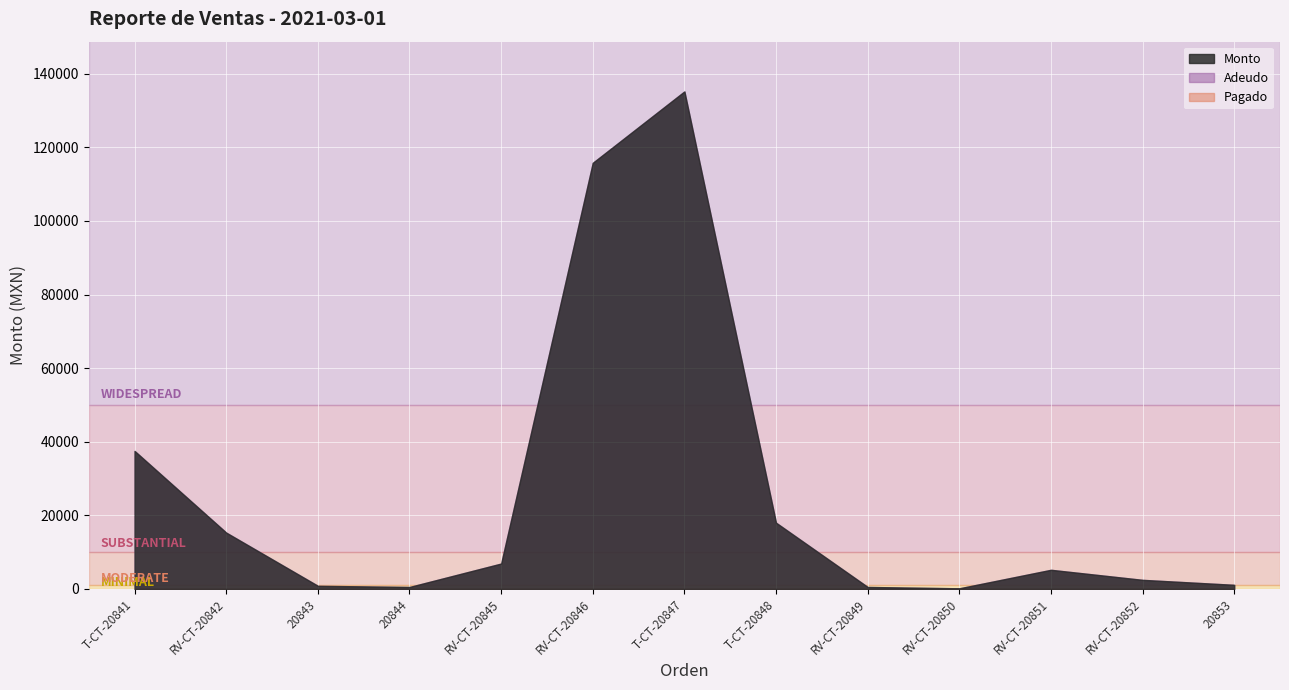

True or false: Pagado and Monto intersect in this chart.

False